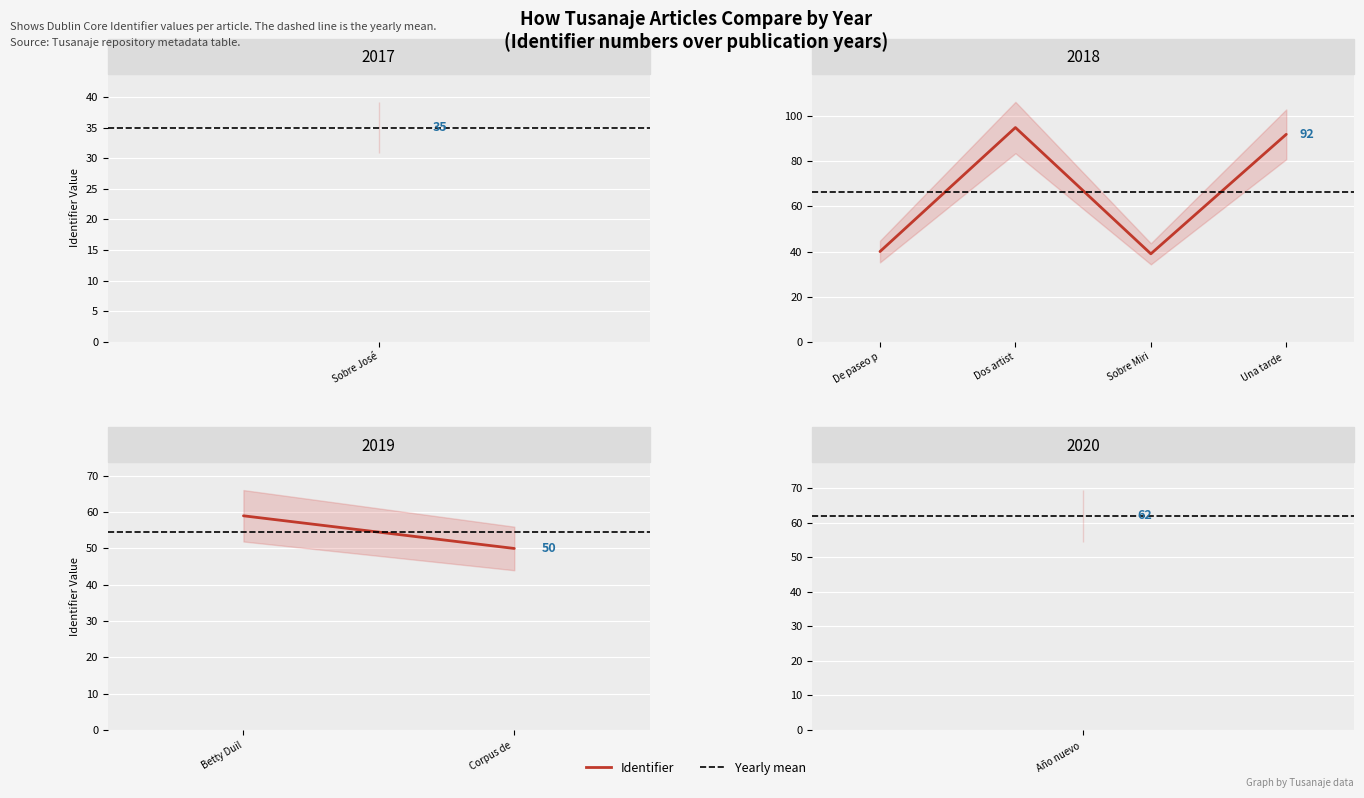

True or false: Identifier has a value of 50 at Corpus de.

True